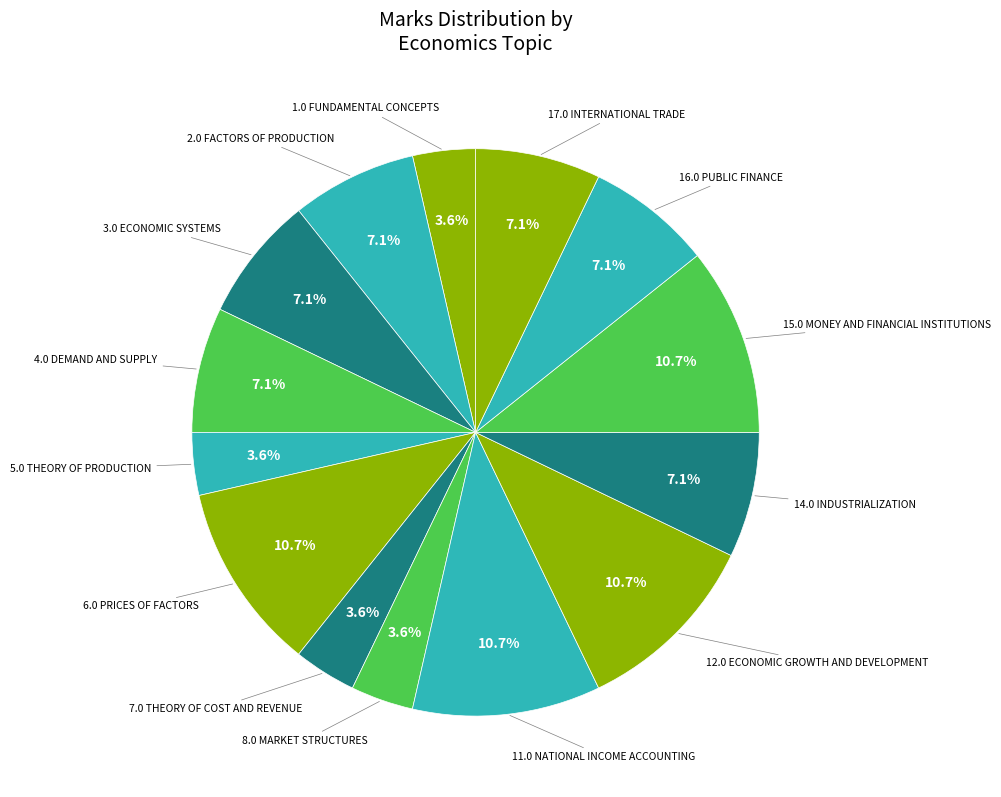

To the nearest percent, what is the difference between the largest and smallest slice percentages?

7%